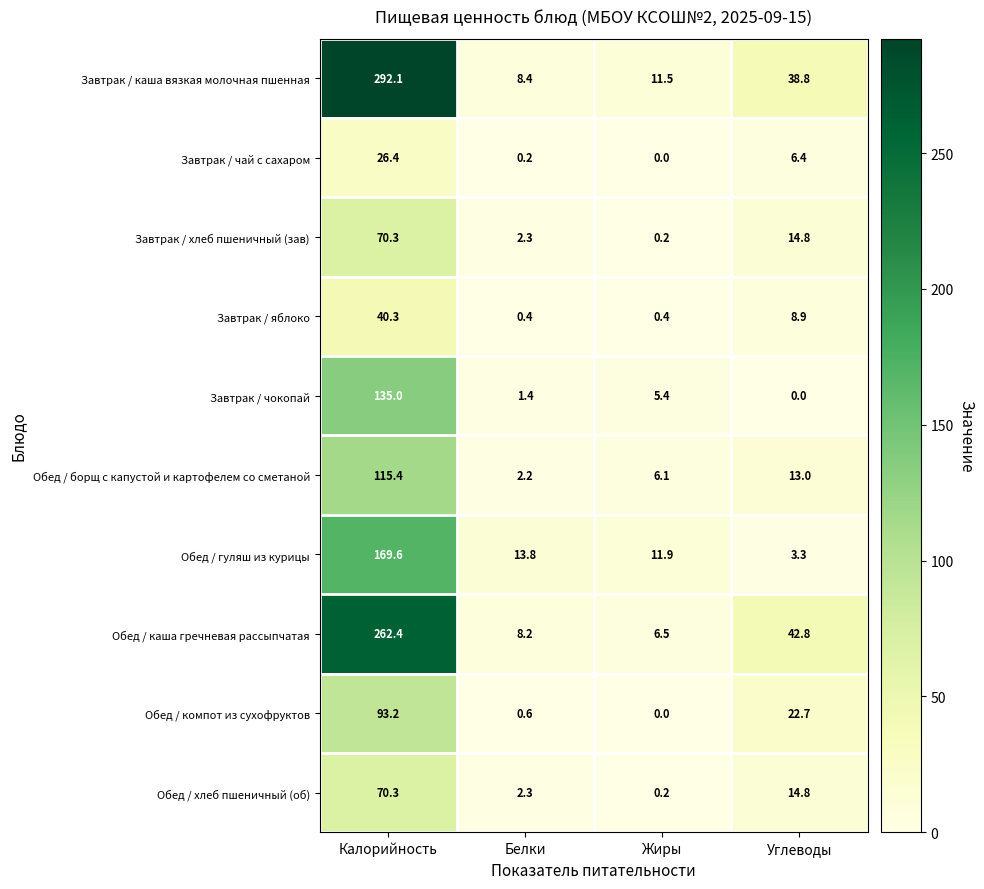

Rank the categories by Обед / гуляш из курицы value from highest to lowest.

Калорийность, Белки, Жиры, Углеводы